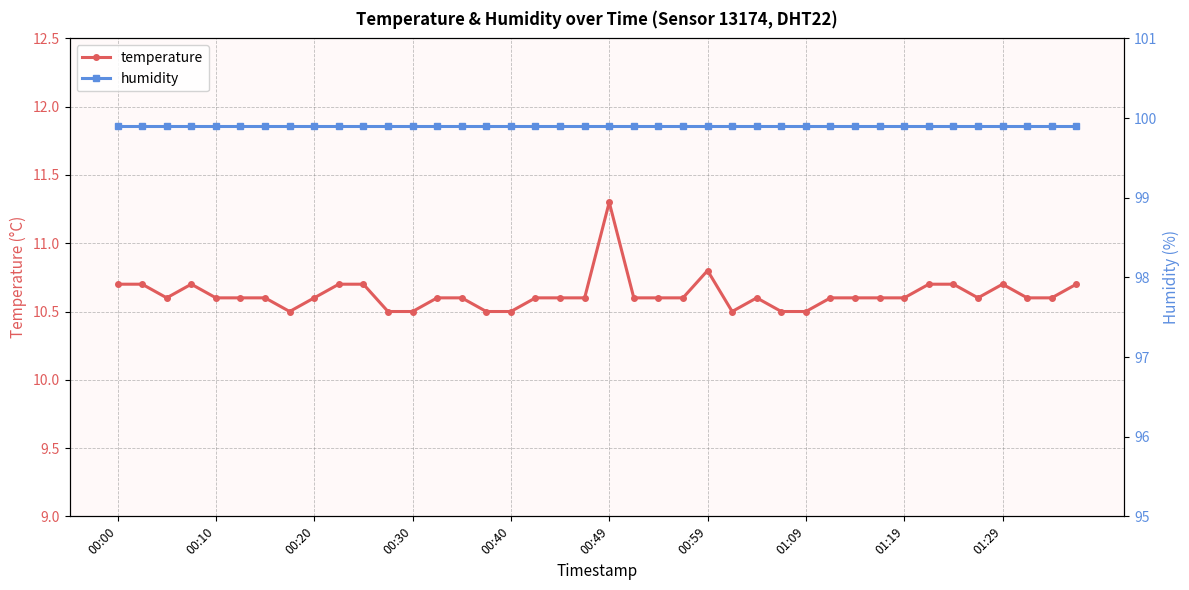

Does the chart have visible grid lines?

Yes